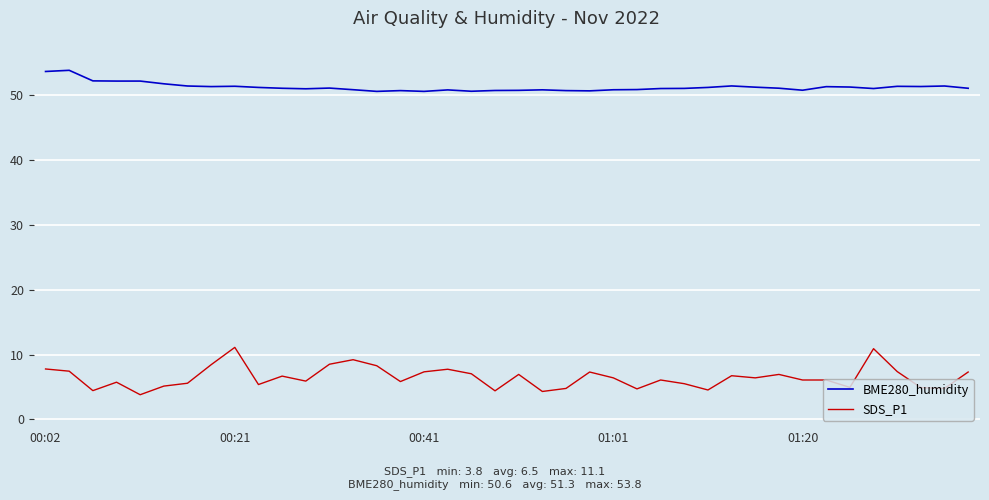

How many lines are shown in the chart?

2